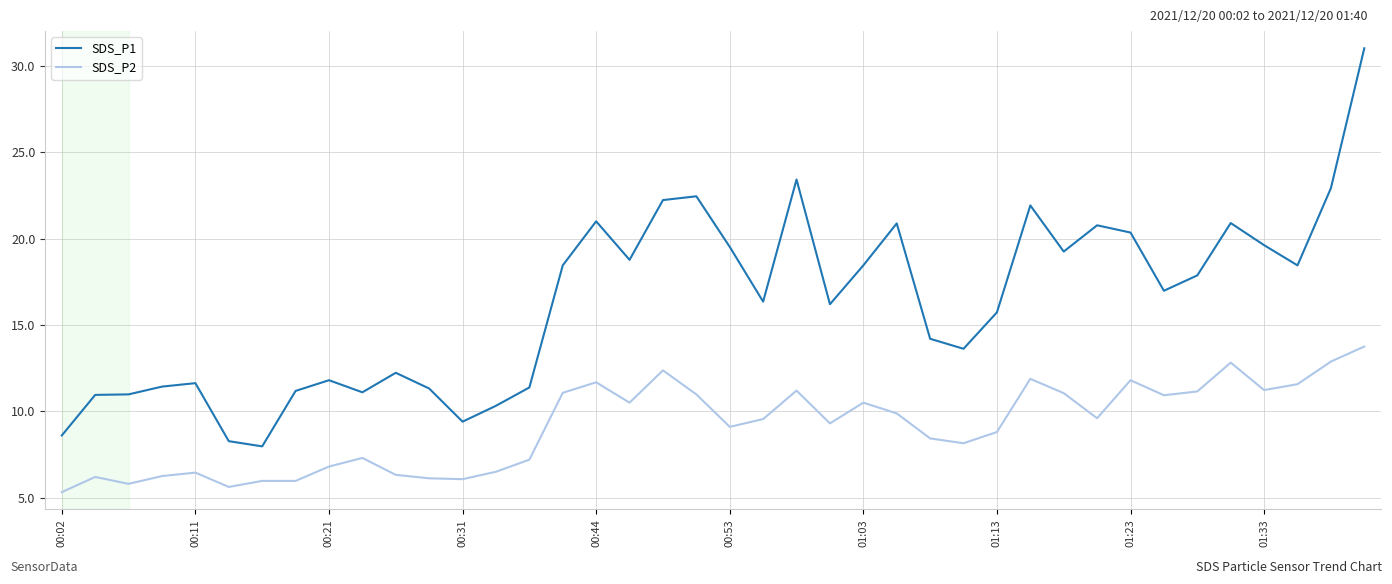

How many categories are shown in the chart?

40